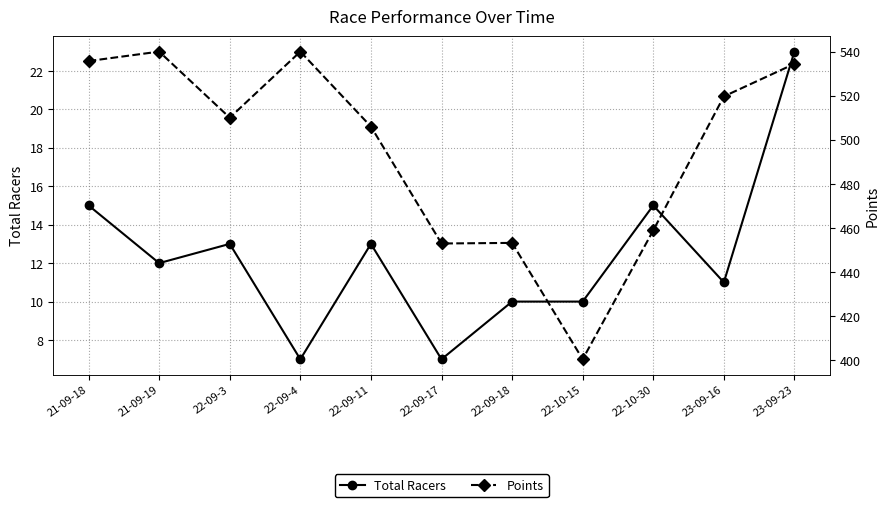

What is the total value across all series at 22-10-15?

410.4